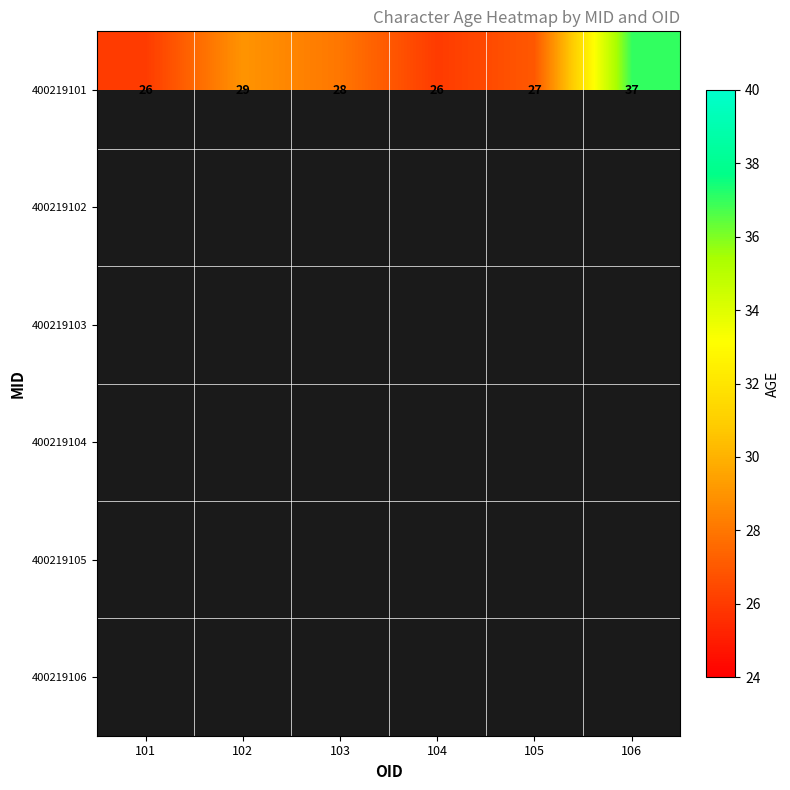

Count the number of data series in this chart.

6